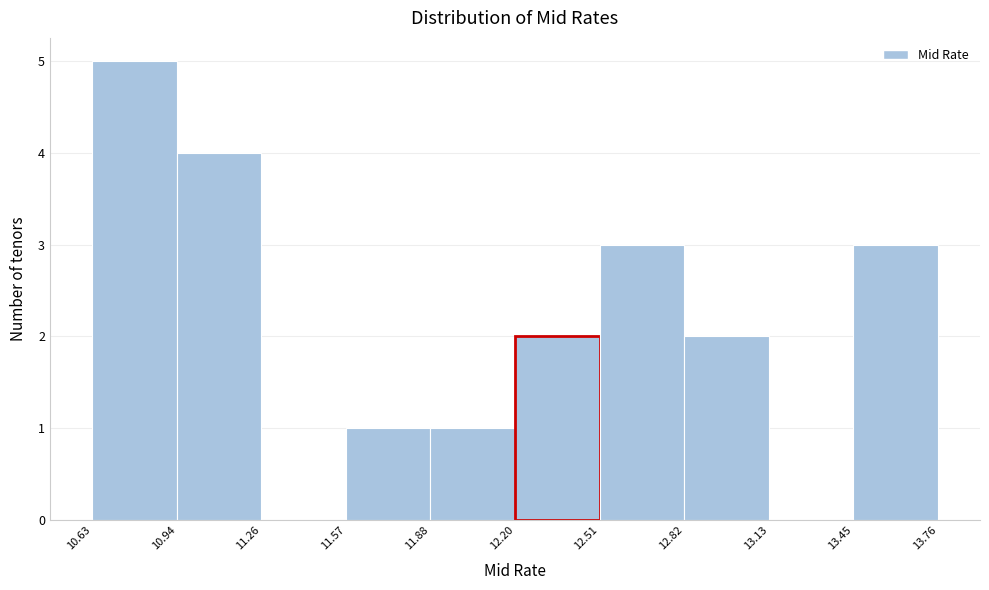

What is the height of the bar covering 10.94 to 11.26 on the x-axis? The values are not printed on the chart, so give them approximately, as read against the axis.

4